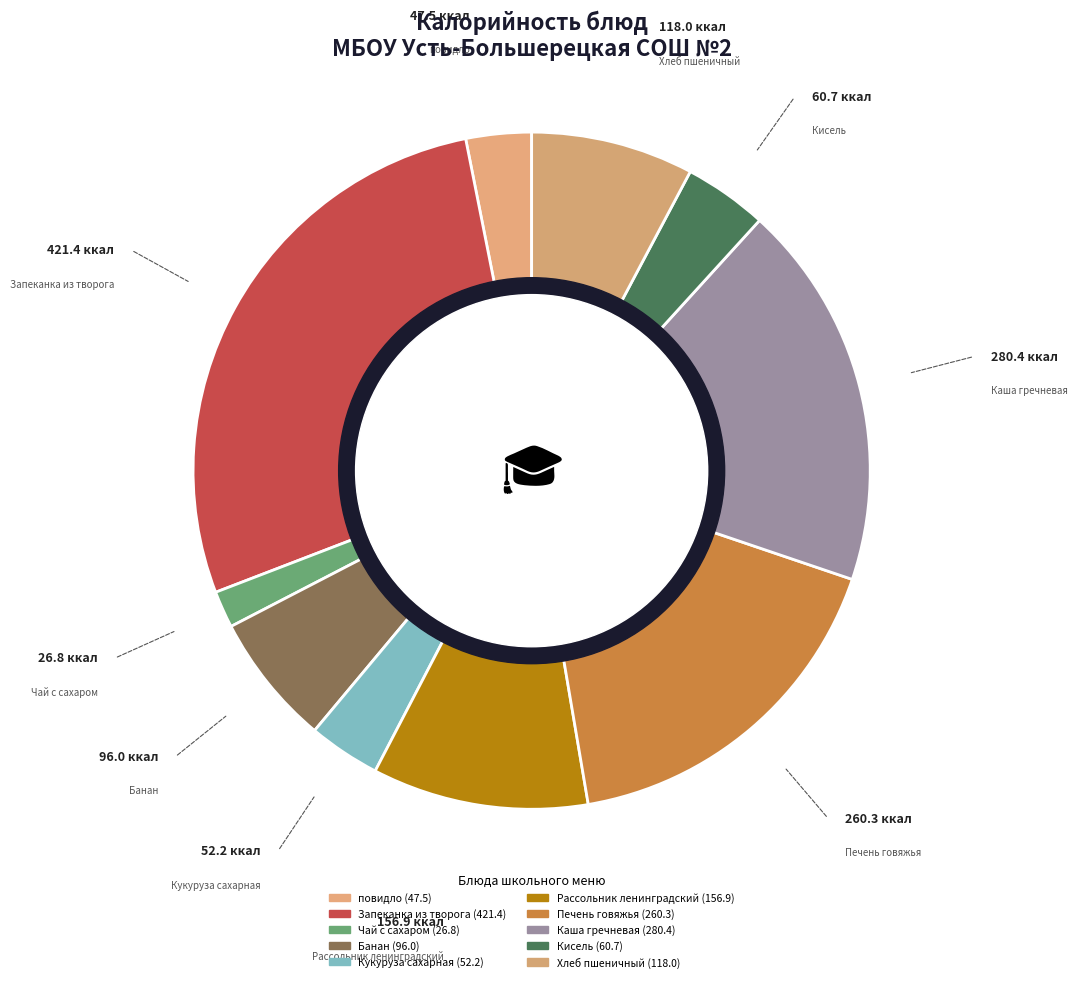

To the nearest percent, what is the average slice percentage?

10%